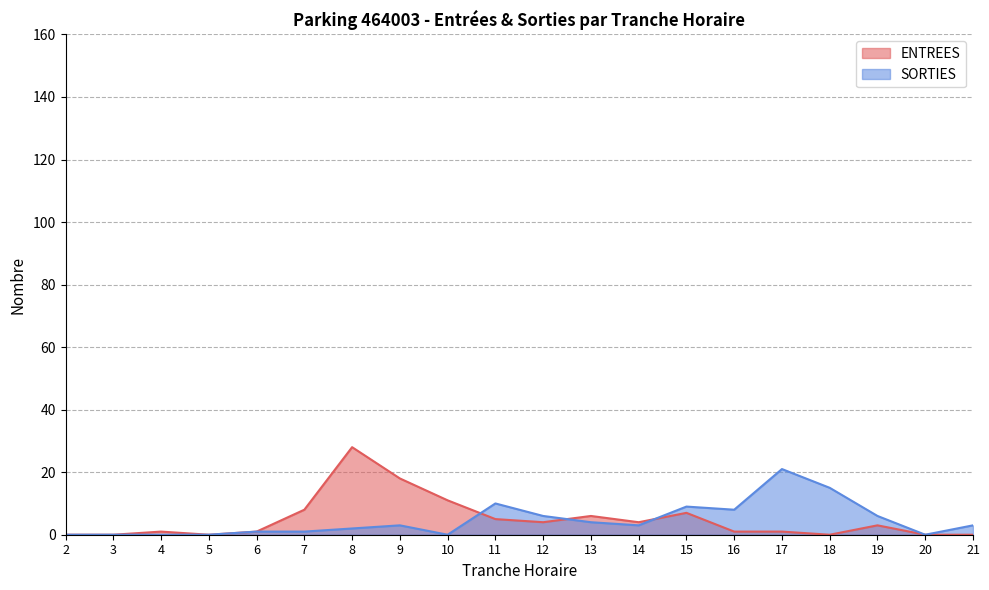

What are all the series names shown in the legend?

ENTREES, SORTIES